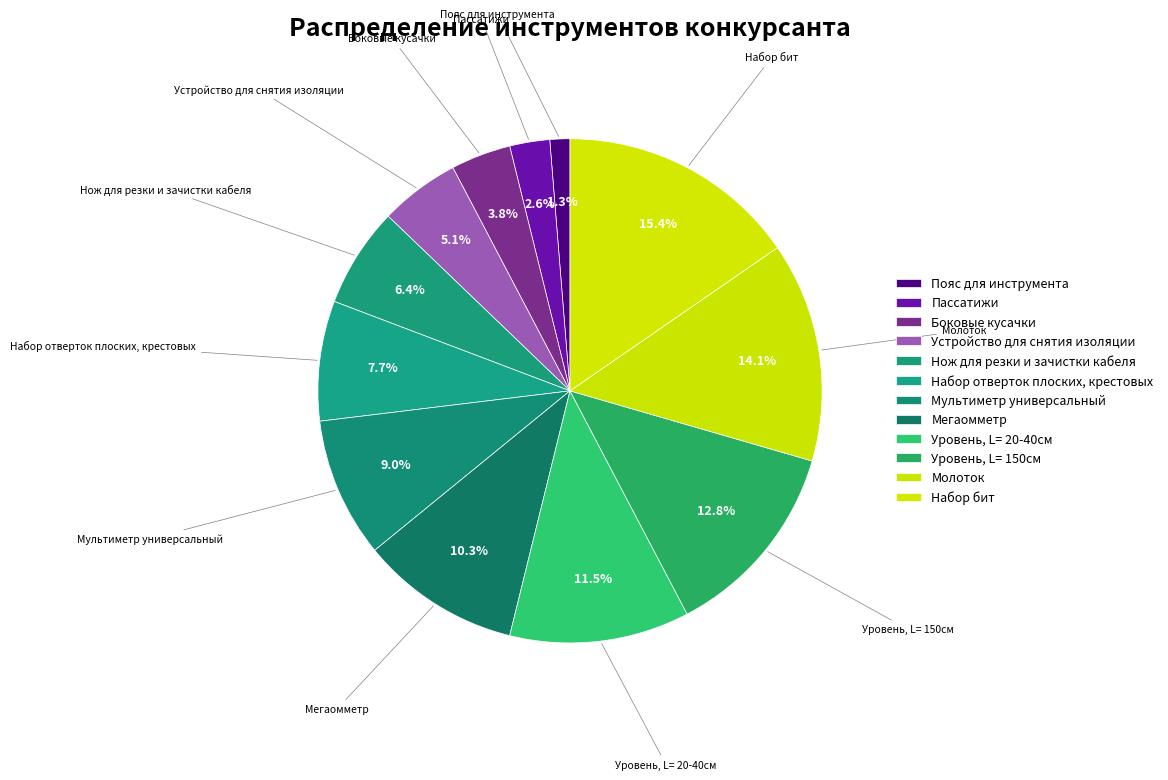

The Мегаомметр slice represents 10% of the pie. True or false?

True